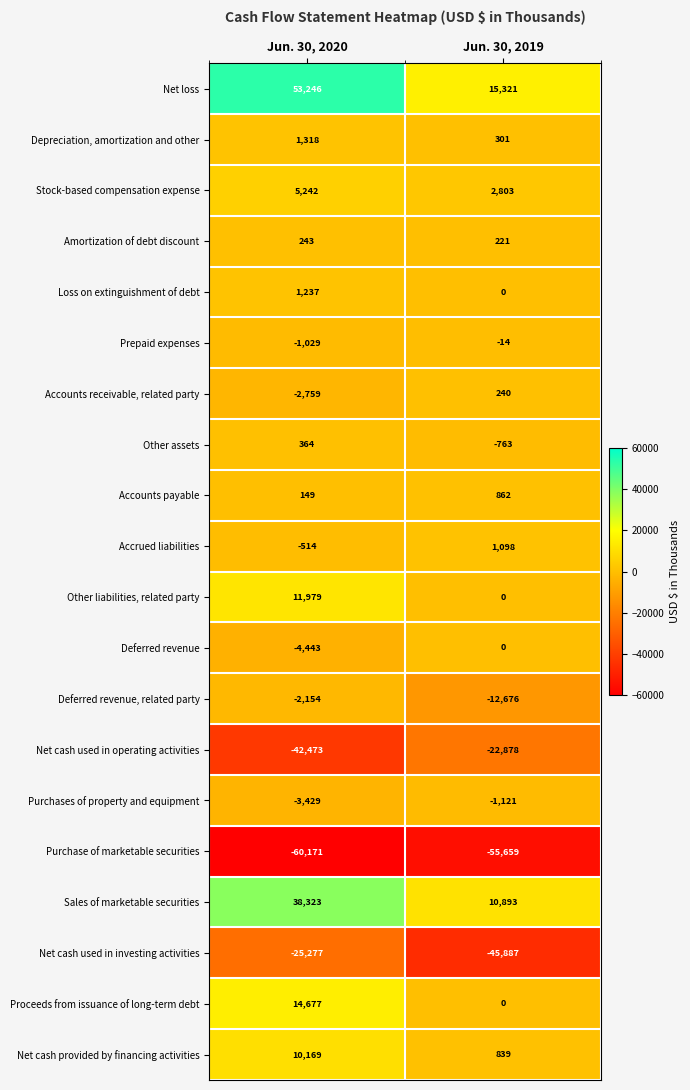

What is the maximum value shown in the chart?

53246